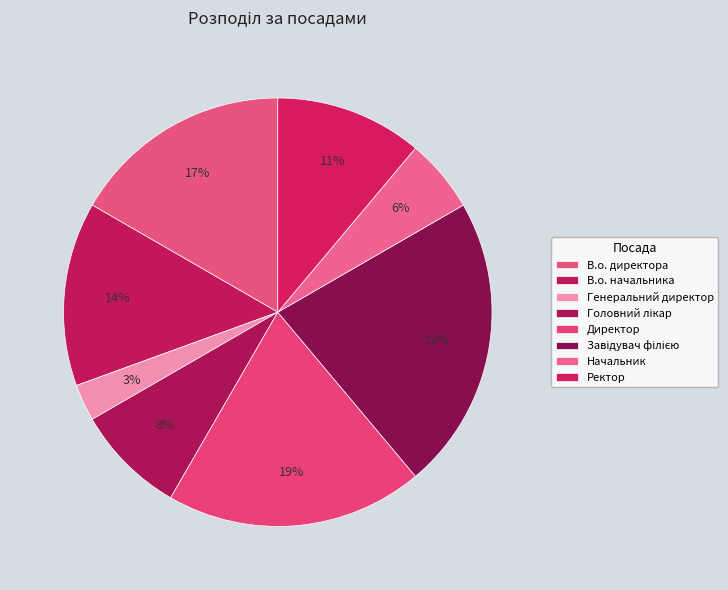

Rank the categories by value from highest to lowest.

Завідувач філією, Директор, В.о. директора, В.о. начальника, Ректор, Головний лікар, Начальник, Генеральний директор